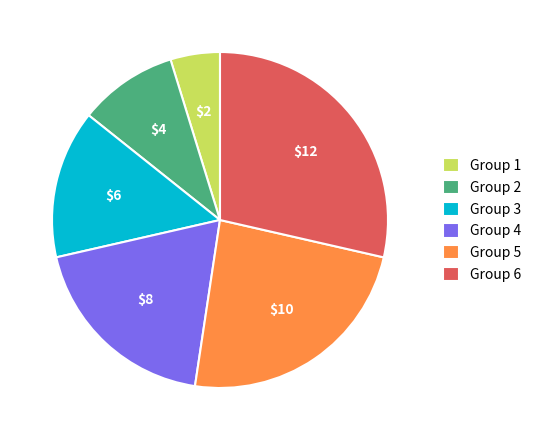

Which has a higher value, Group 1 or Group 4?

Group 4